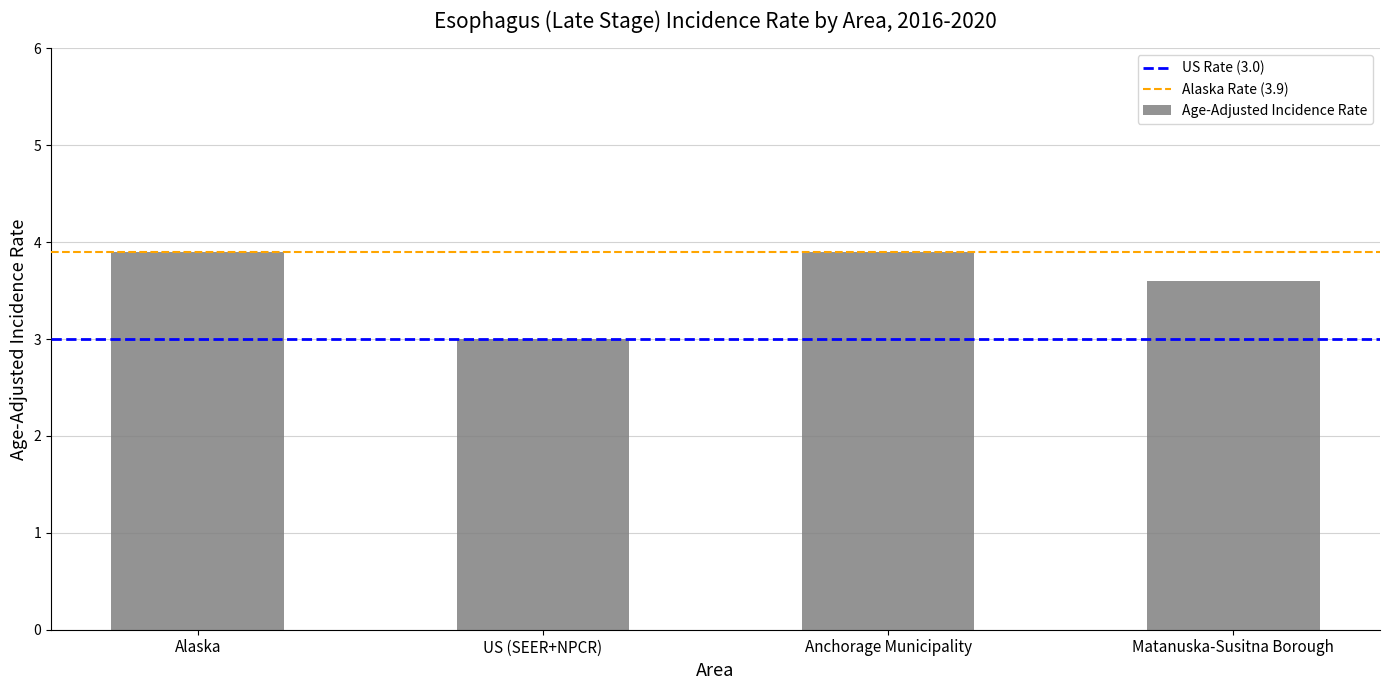

What is the average value?

3.6